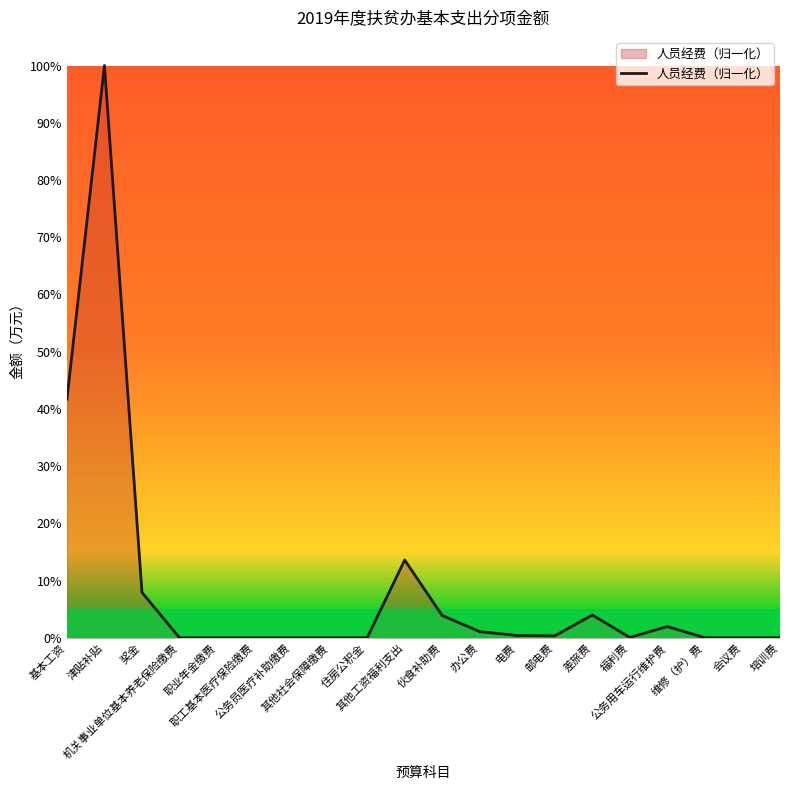

Between 基本工资 and 会议费, which is larger?

基本工资